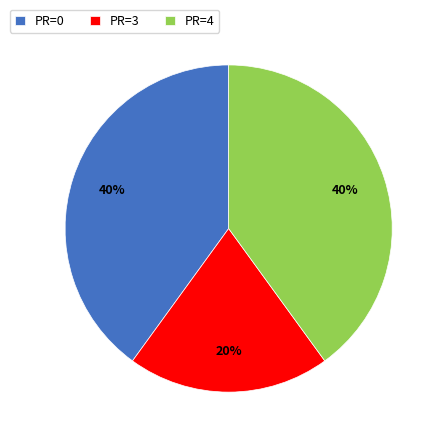

Does PR=3 account for over 50% of the chart?

No